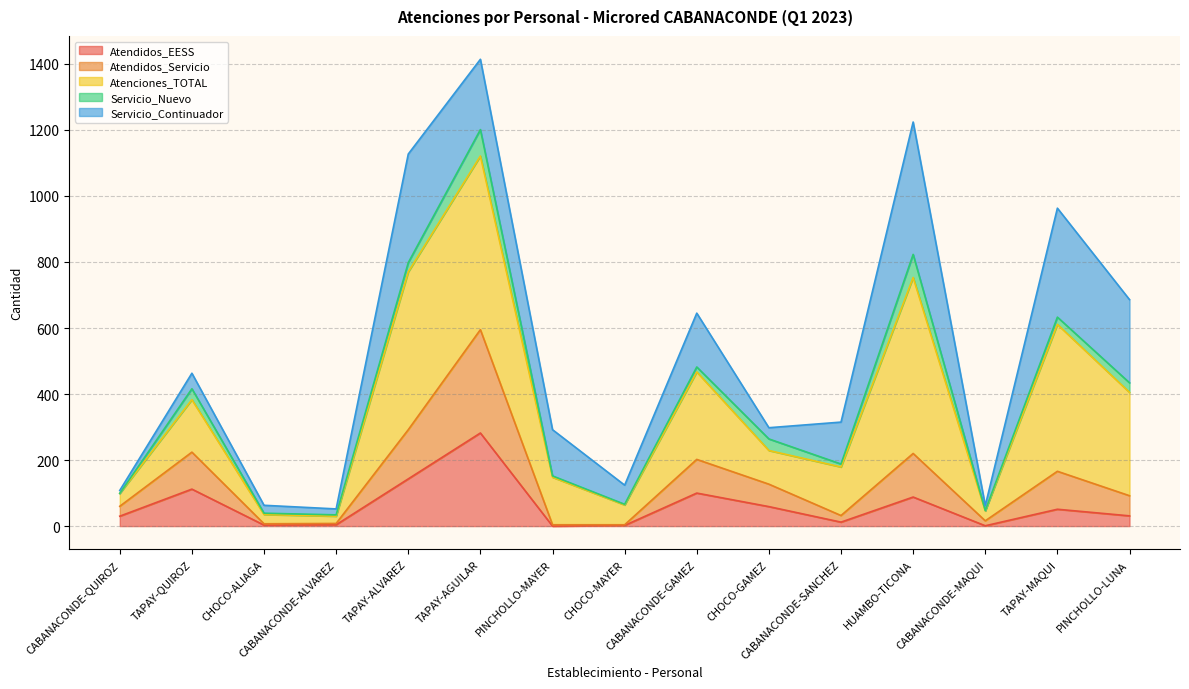

True or false: Atendidos_Servicio has a value of 92 at PINCHOLLO-LUNA.

True